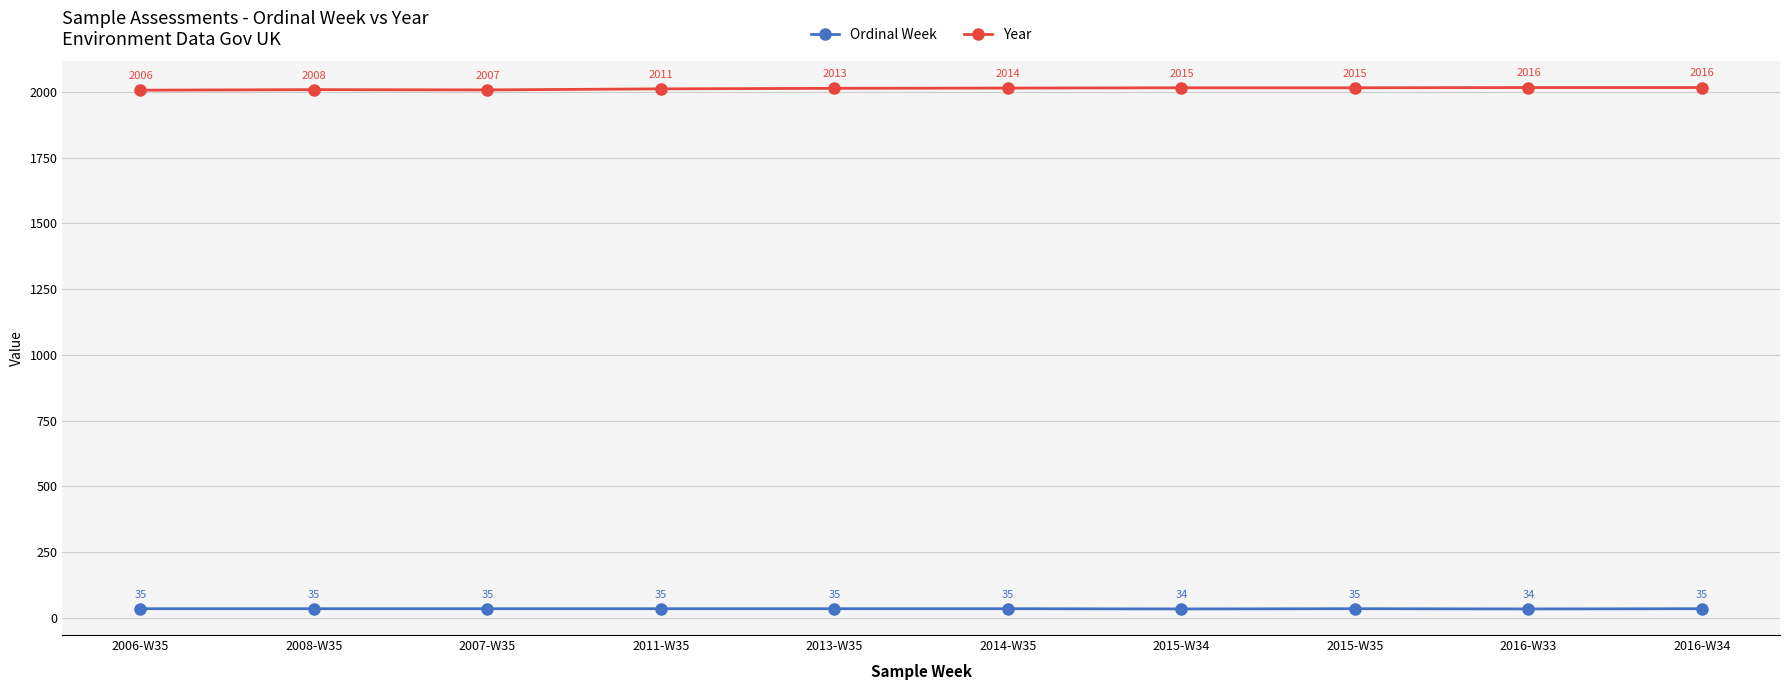

At which category does Year reach its first local valley?

2007-W35